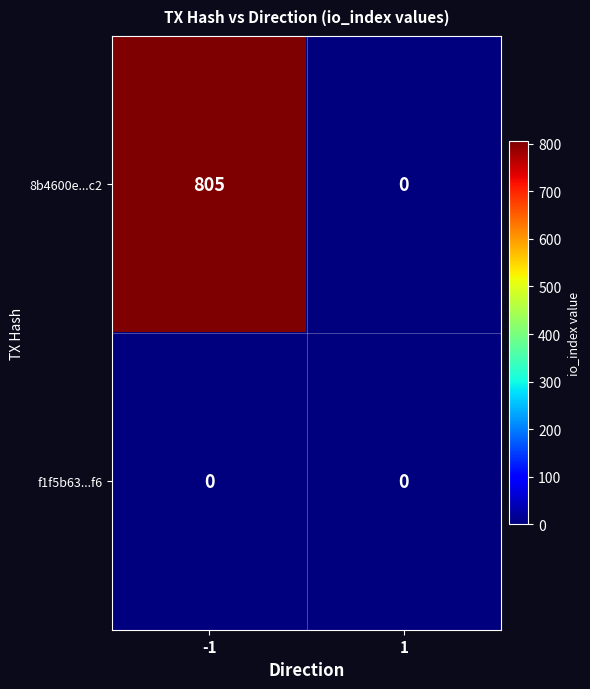

What is the total value across all series at -1?

805